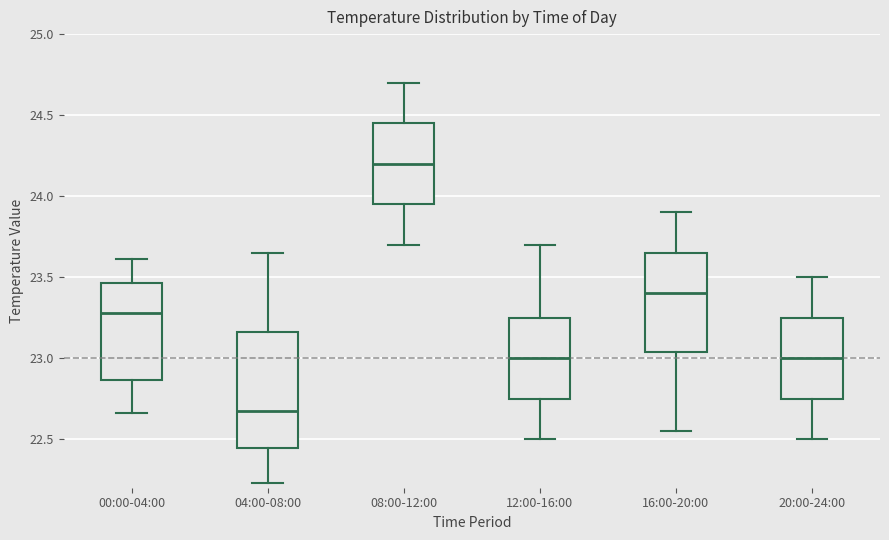

Comparing the boxes themselves (not the whiskers), which one is the tallest?

04:00-08:00